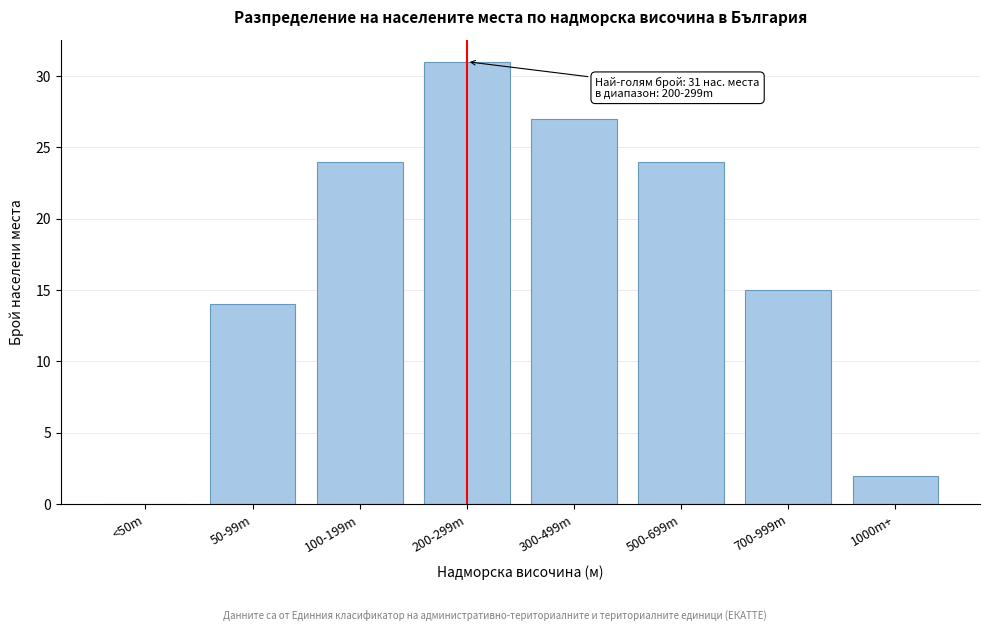

Reading right to left, what are all the values shown in this chart?

1000m+=2	700-999m=15	500-699m=24	300-499m=27	200-299m=31	100-199m=24	50-99m=14	<50m=0